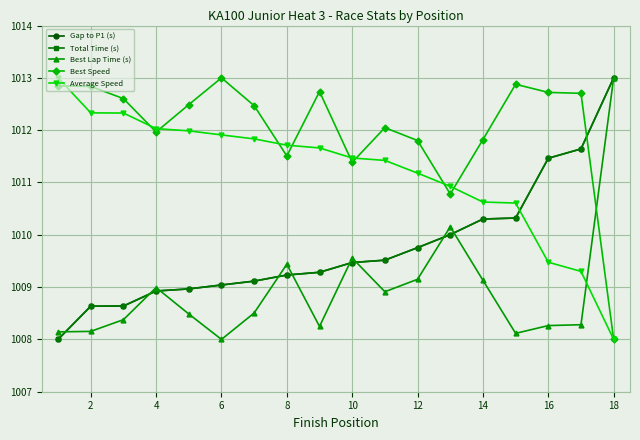

What is the value of the Best Speed point at the 4th from the left?

1012.0